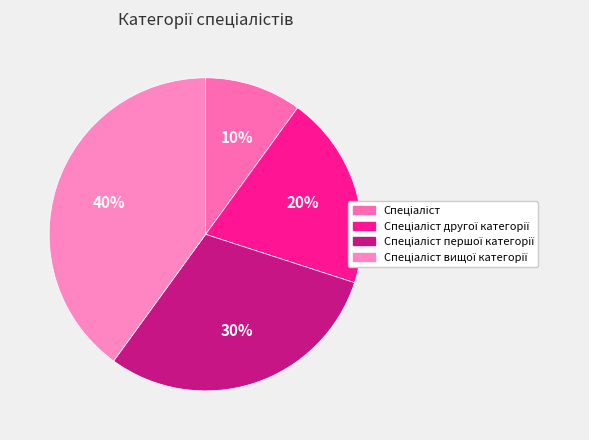

To the nearest percent, what is the difference between the Спеціаліст вищої категорії and Спеціаліст першої категорії slice percentages?

10%